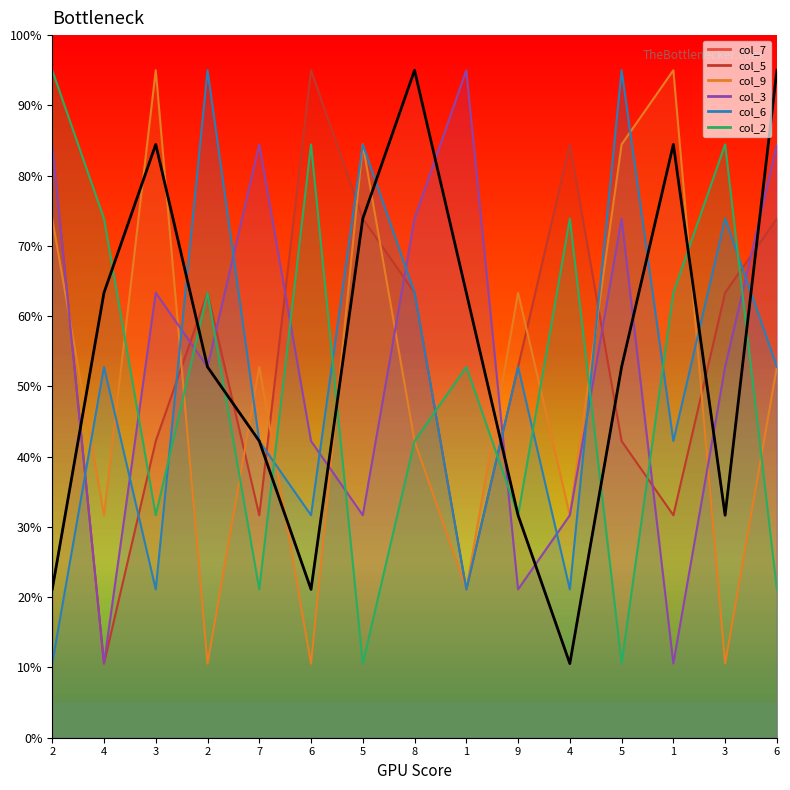

Rank the series at 4 from highest to lowest value.

col_2, col_7, col_6, col_9, col_5, col_3